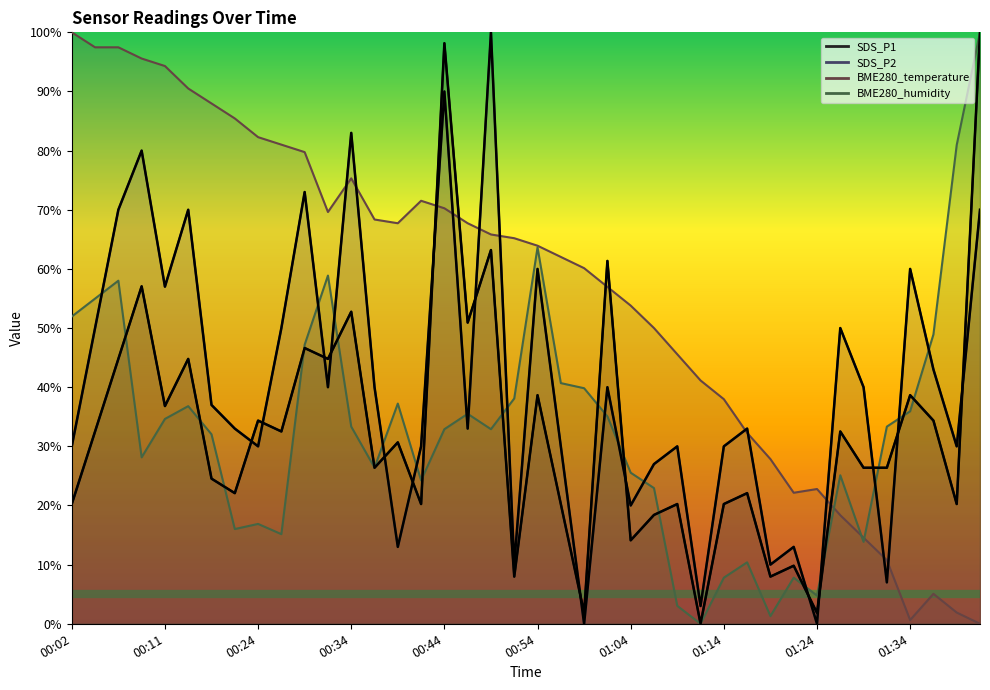

Rank the categories by BME280_temperature value from highest to lowest.

00:02, 00:04, 00:07, 00:09, 00:11, 00:17, 00:19, 00:22, 00:24, 00:27, 00:29, 00:34, 00:41, 00:44, 00:32, 00:36, 00:39, 00:46, 00:49, 00:51, 00:54, 00:56, 00:59, 01:01, 01:04, 01:06, 01:09, 01:11, 01:14, 01:16, 01:19, 01:24, 01:21, 01:27, 01:29, 01:32, 01:37, 01:39, 01:34, 01:42